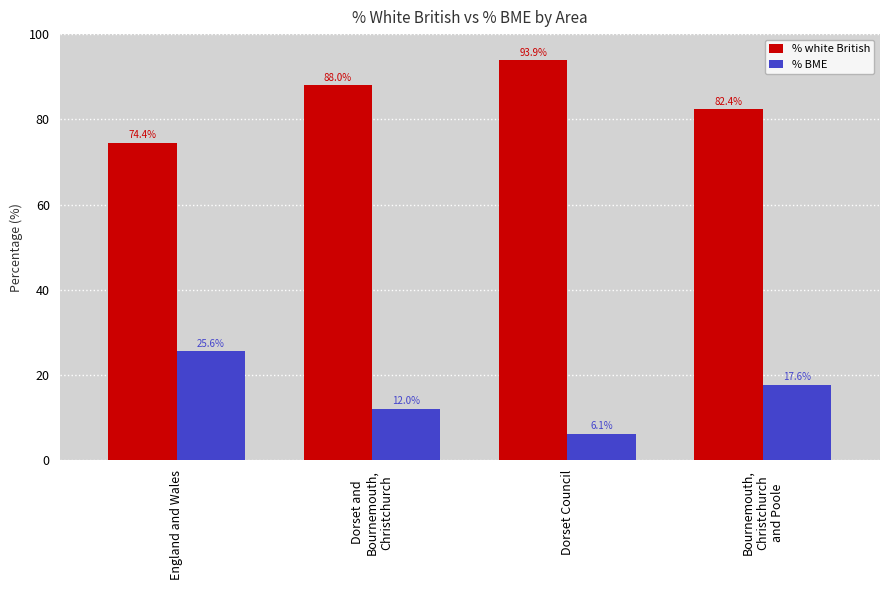

What position from the right is England and Wales?

4